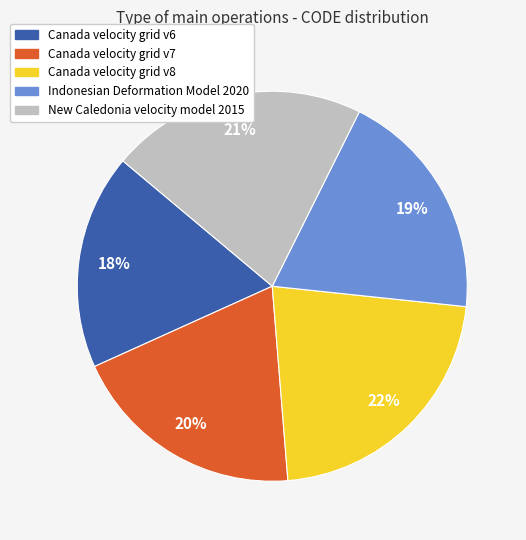

True or false: Indonesian Deformation Model 2020 accounts for 19% of the total.

True